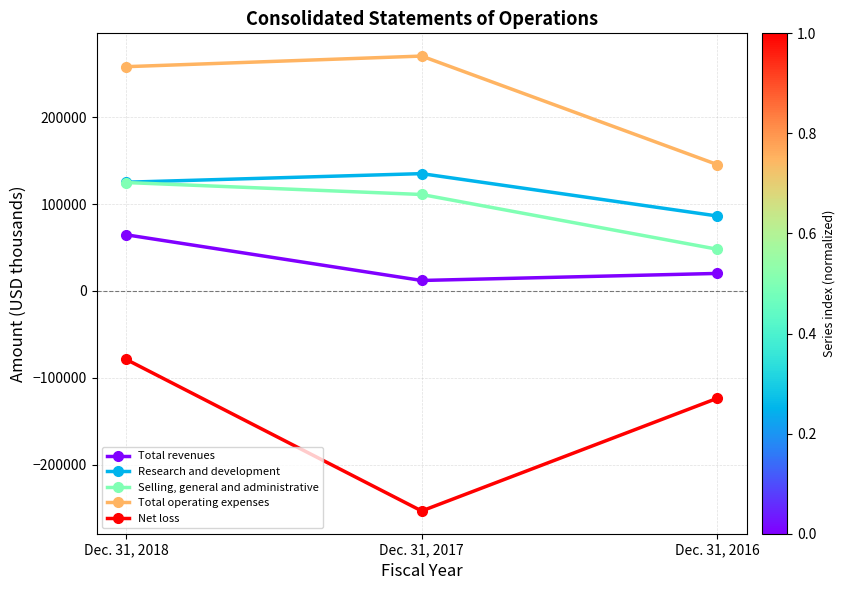

Is the value of Total operating expenses at Dec. 31, 2017 greater than the value of Net loss at Dec. 31, 2016?

Yes